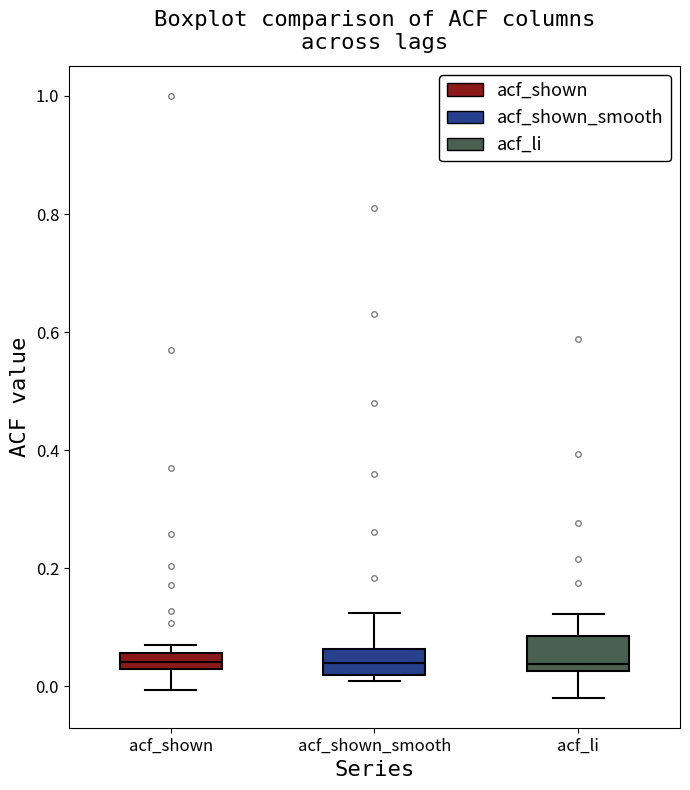

Where does the median line of the box for acf_li sit on the y-axis? The values are not printed on the chart, so give them approximately, as read against the axis.

0.04